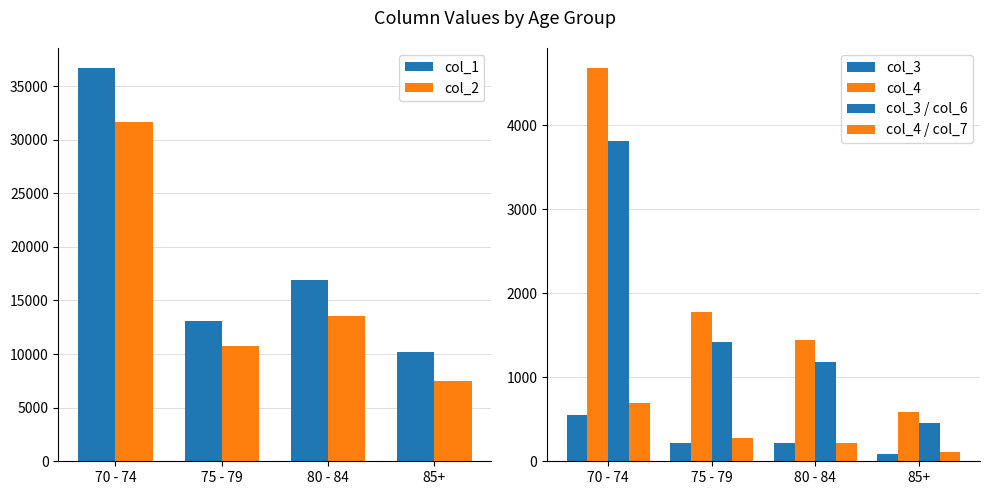

What is the label of the 3rd bar from the right?

75 - 79